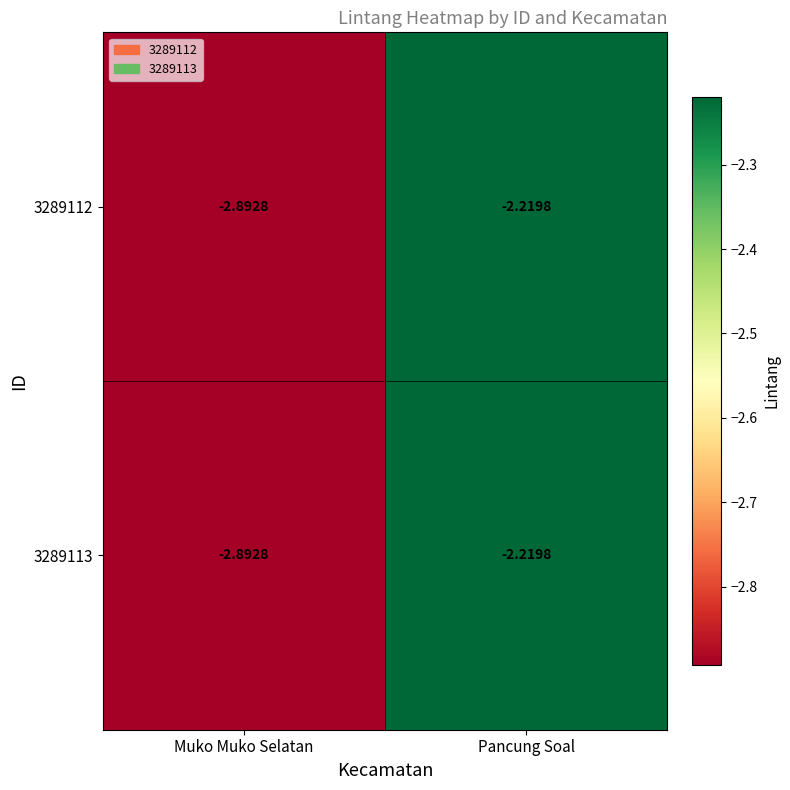

At which category is the sum across all series the highest?

Pancung Soal